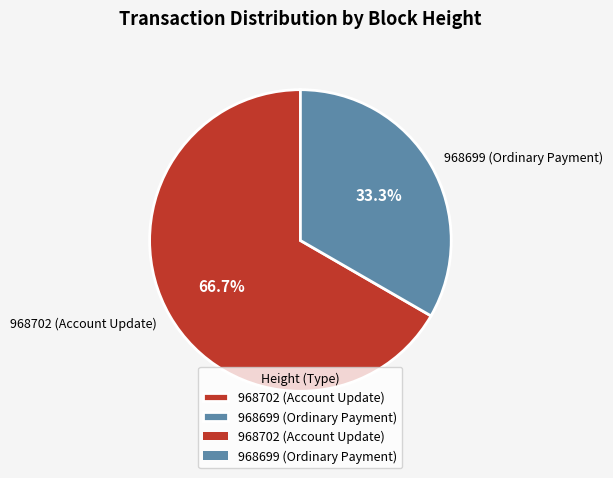

Which slice is the largest?

968702 (Account Update)